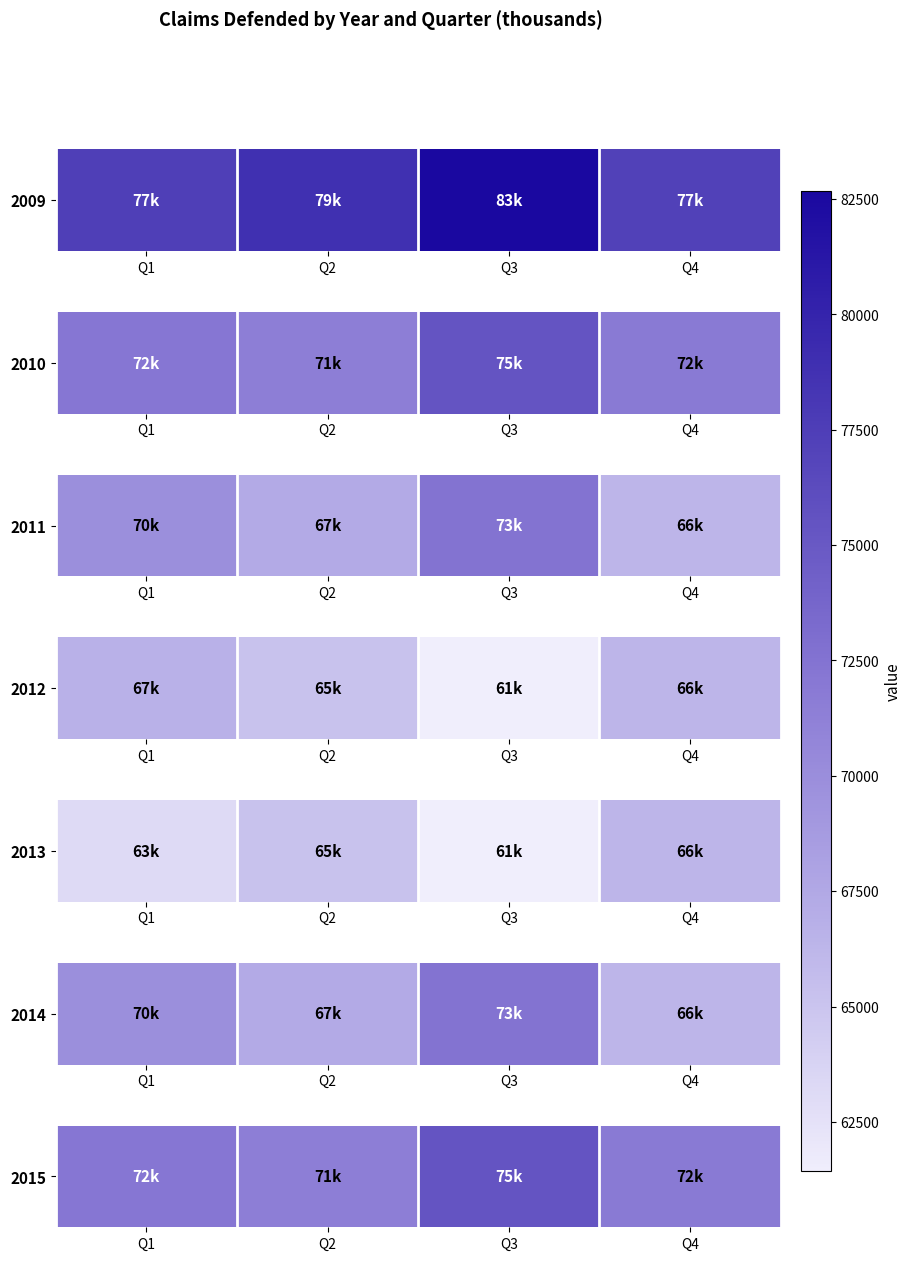

What value does the data have at Q4, to the nearest 10?

71870